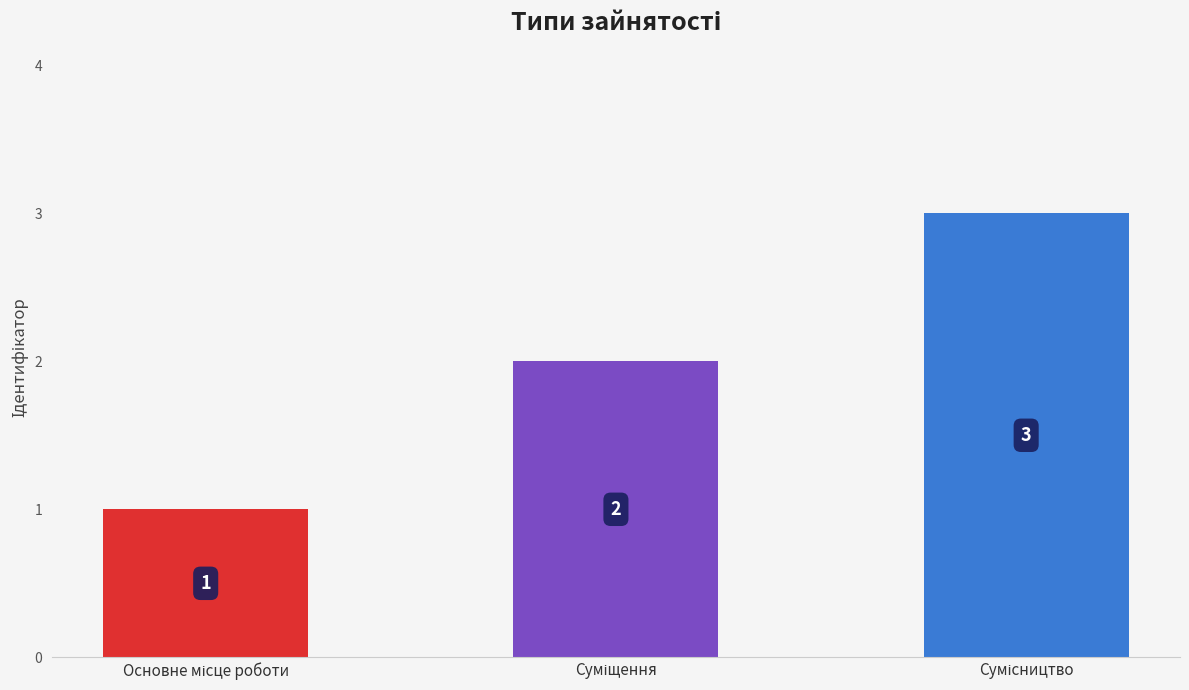

What is the average value?

2